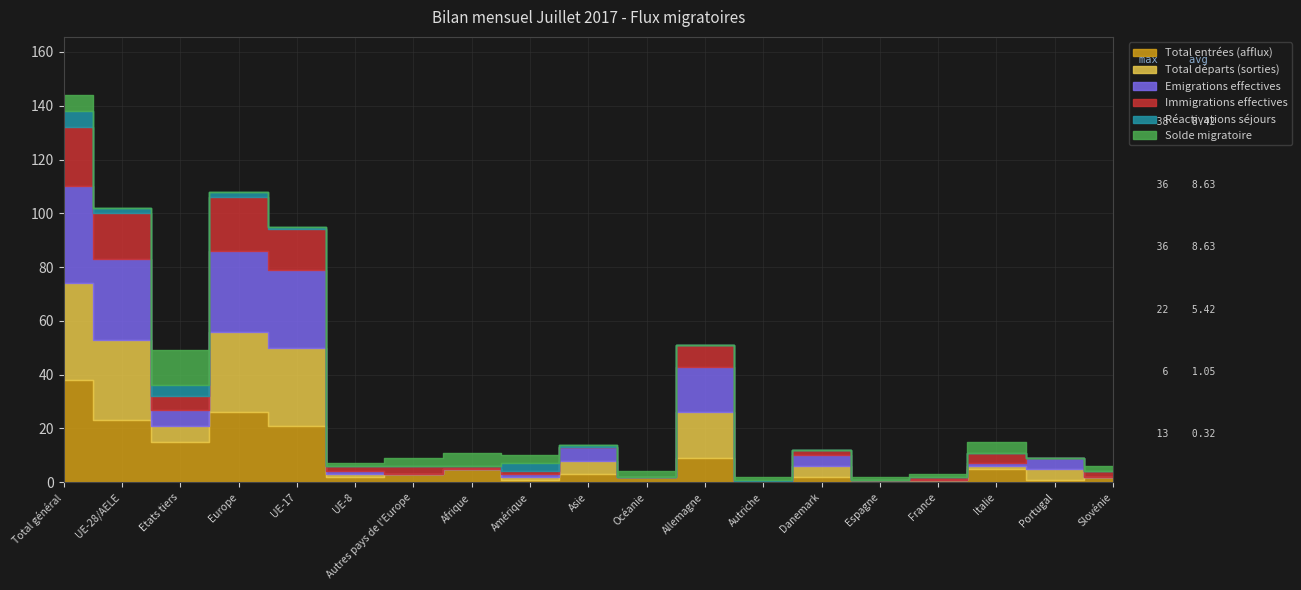

Between Total général and UE-28/AELE, which is larger?

Total général